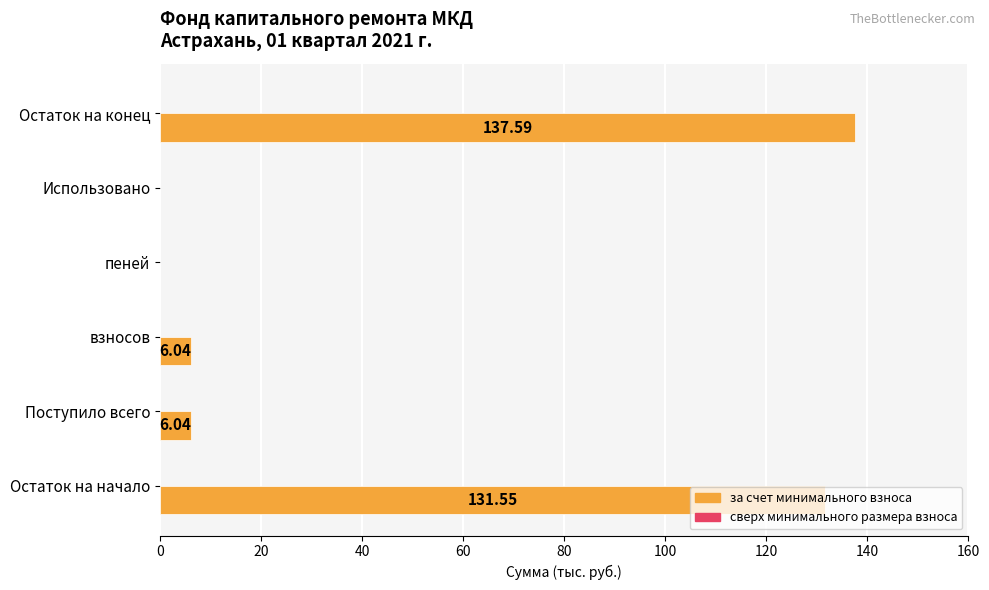

Which category has the highest value across all series?

Остаток на конец